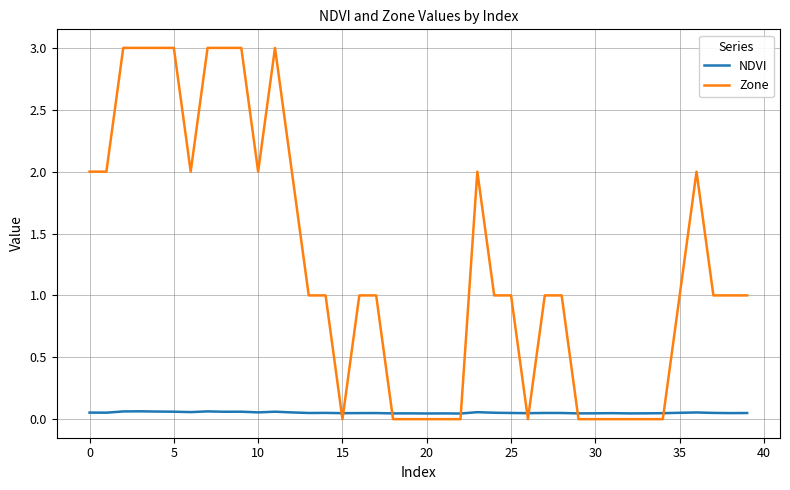

Which series has the largest range (max minus min)?

Zone